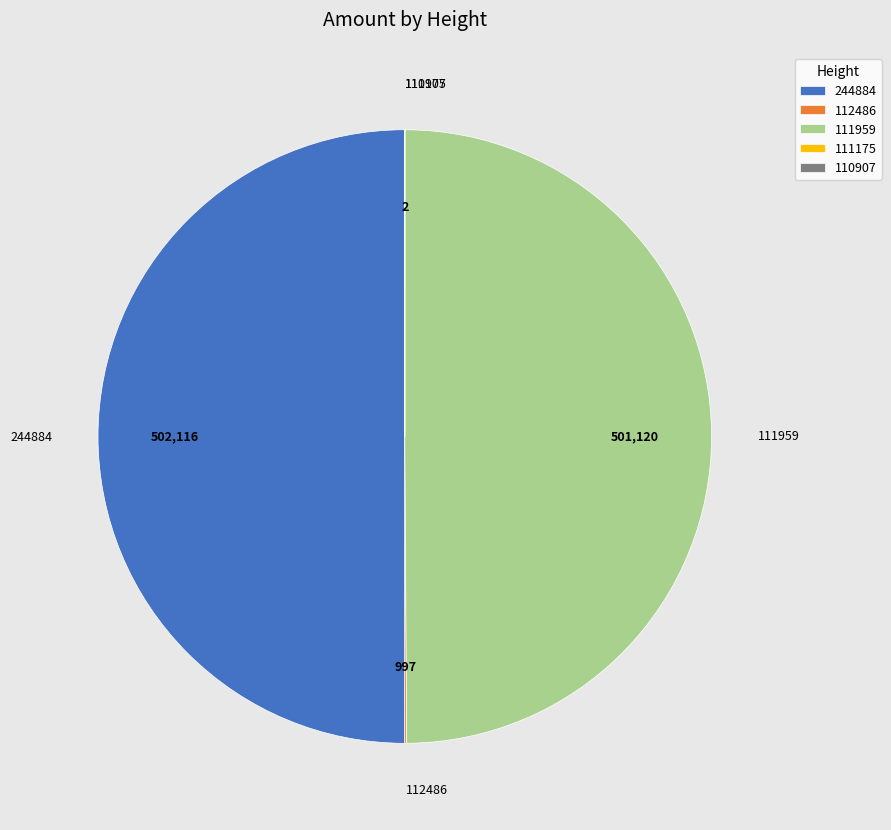

True or false: 111959 accounts for 56% of the total.

False